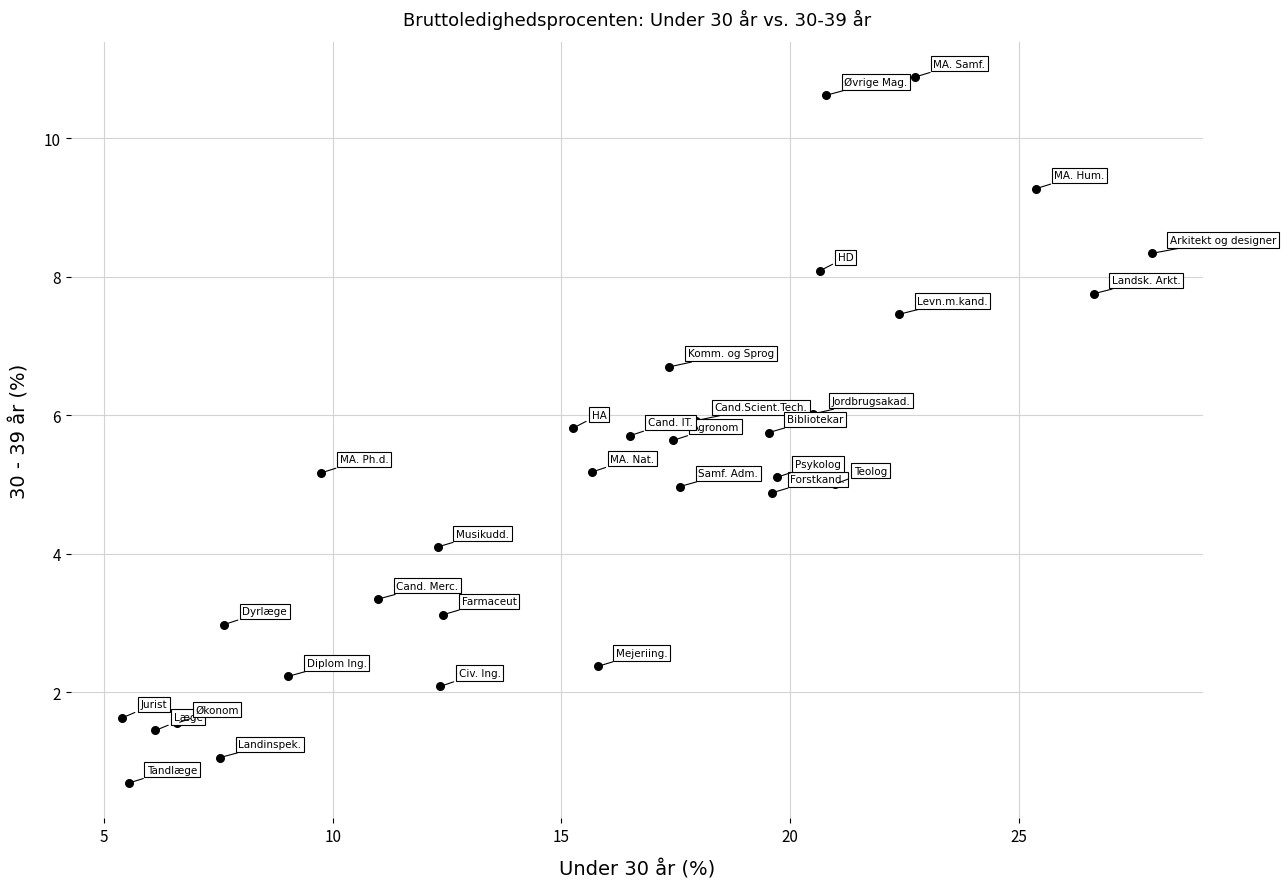

What is the range of Y values (max minus min)?

10.2